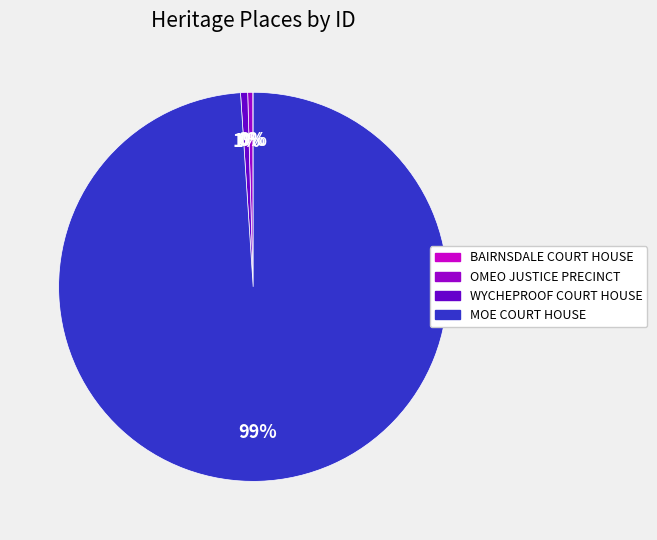

To the nearest percent, what portion does MOE COURT HOUSE represent?

99%